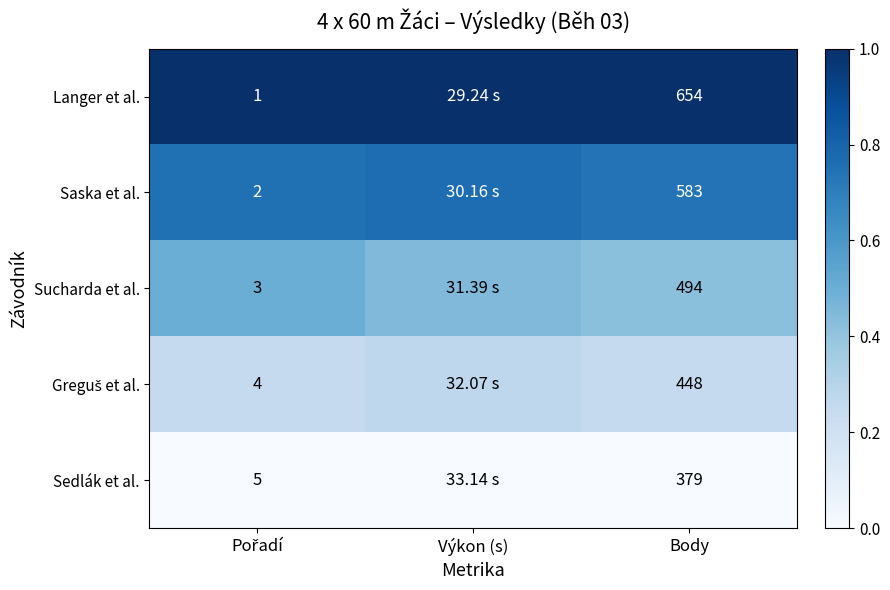

What is the total value across all series at Body?

2558.0